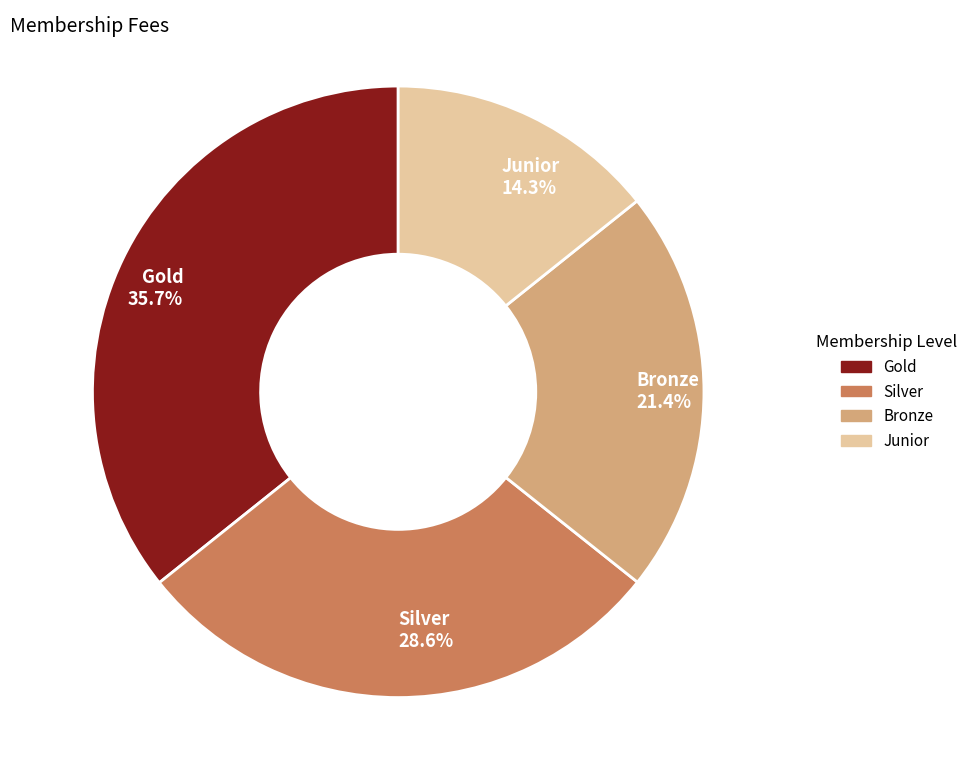

What percentage is the Gold slice, to the nearest percent?

36%